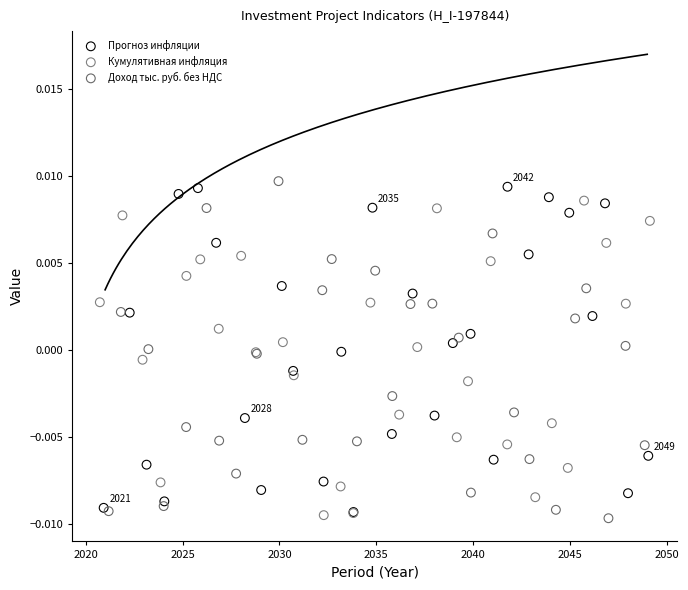

Which series contains the highest Y value?

Доход тыс. руб. без НДС